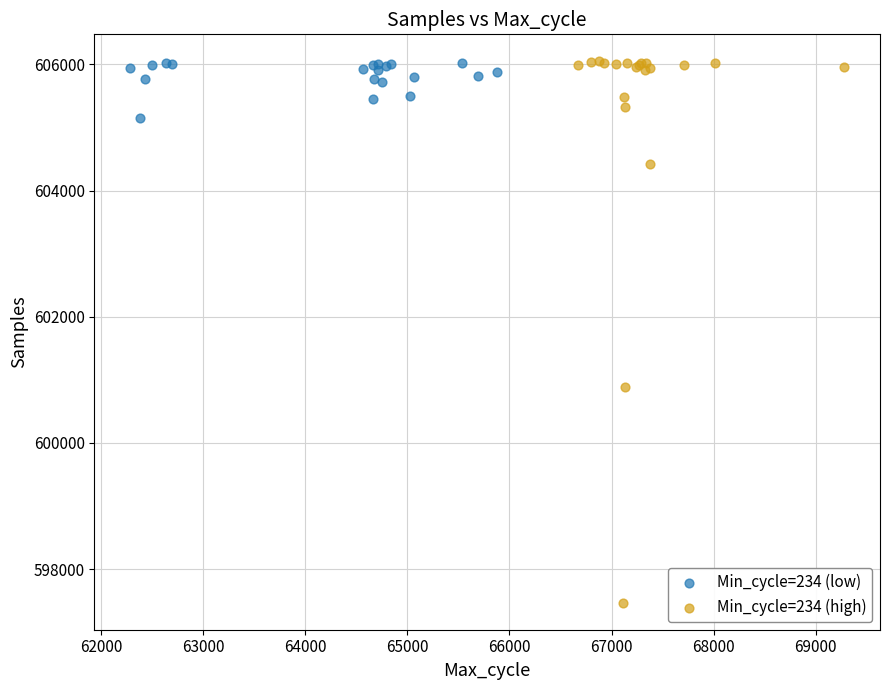

Which series has the widest spread of Y values?

Min_cycle=234 (high)